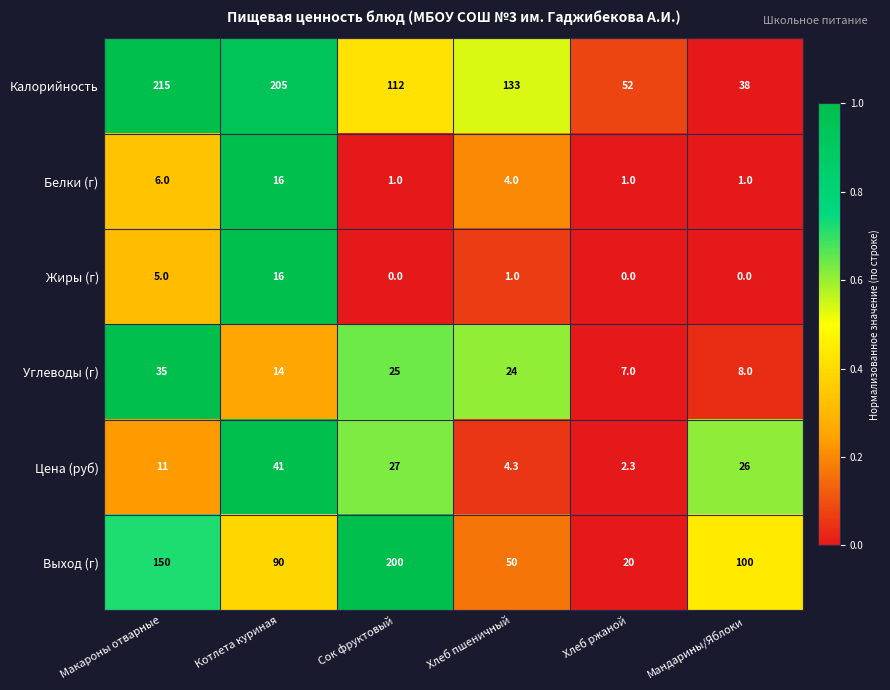

How many Белки (г) values are between 1 and 6?

5